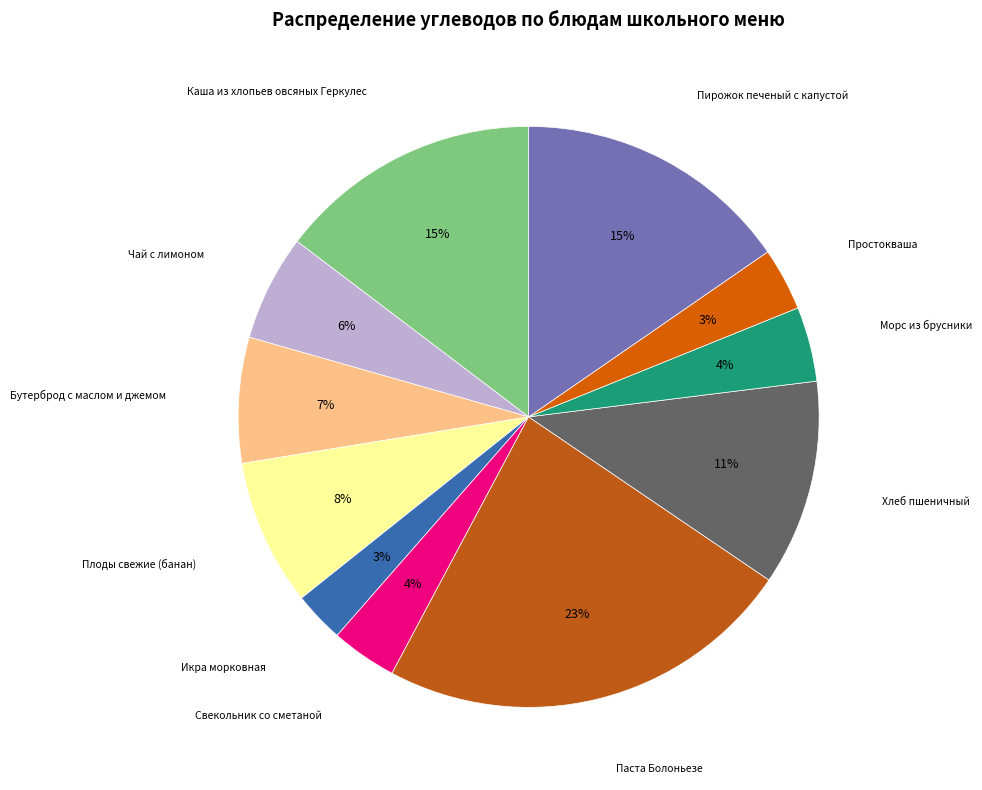

What percentage is the Хлеб пшеничный slice, to the nearest percent?

11%